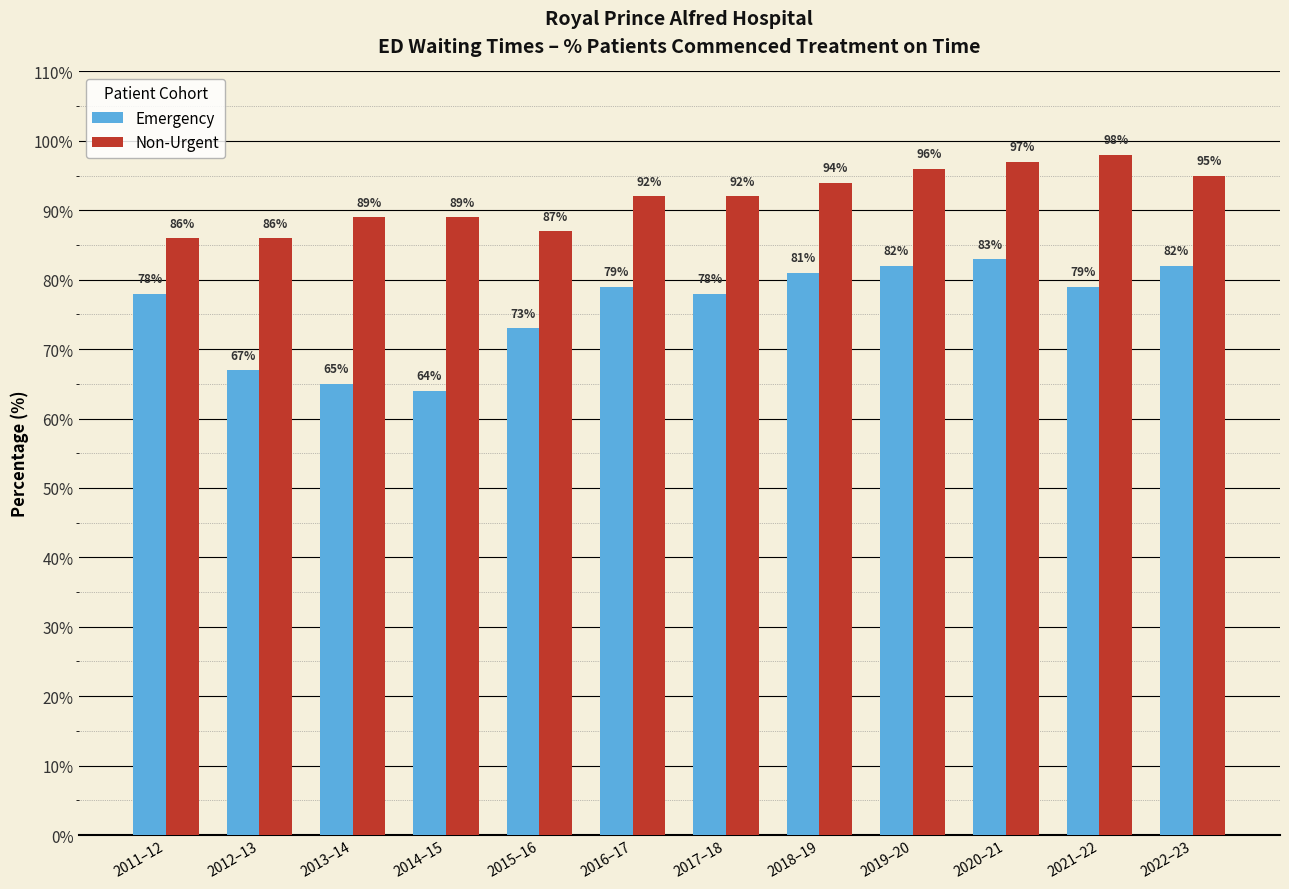

Which series has the widest spread of values?

Emergency